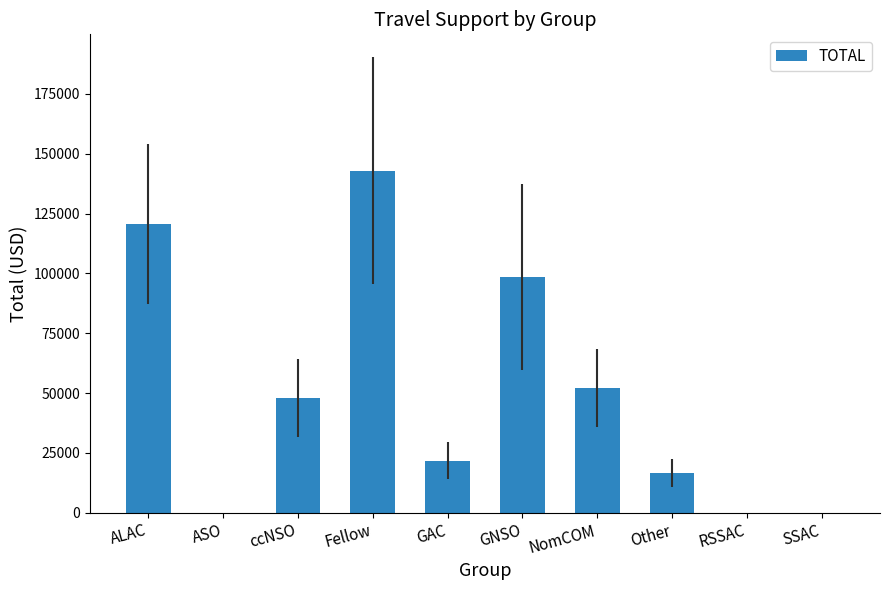

Reading left to right, list all the values displayed in this chart.

ALAC=120737.2	ASO=0.0	ccNSO=47898.2	Fellow=142959.2	GAC=21768.1	GNSO=98579.2	NomCOM=52213.1	Other=16409.8	RSSAC=0.0	SSAC=0.0